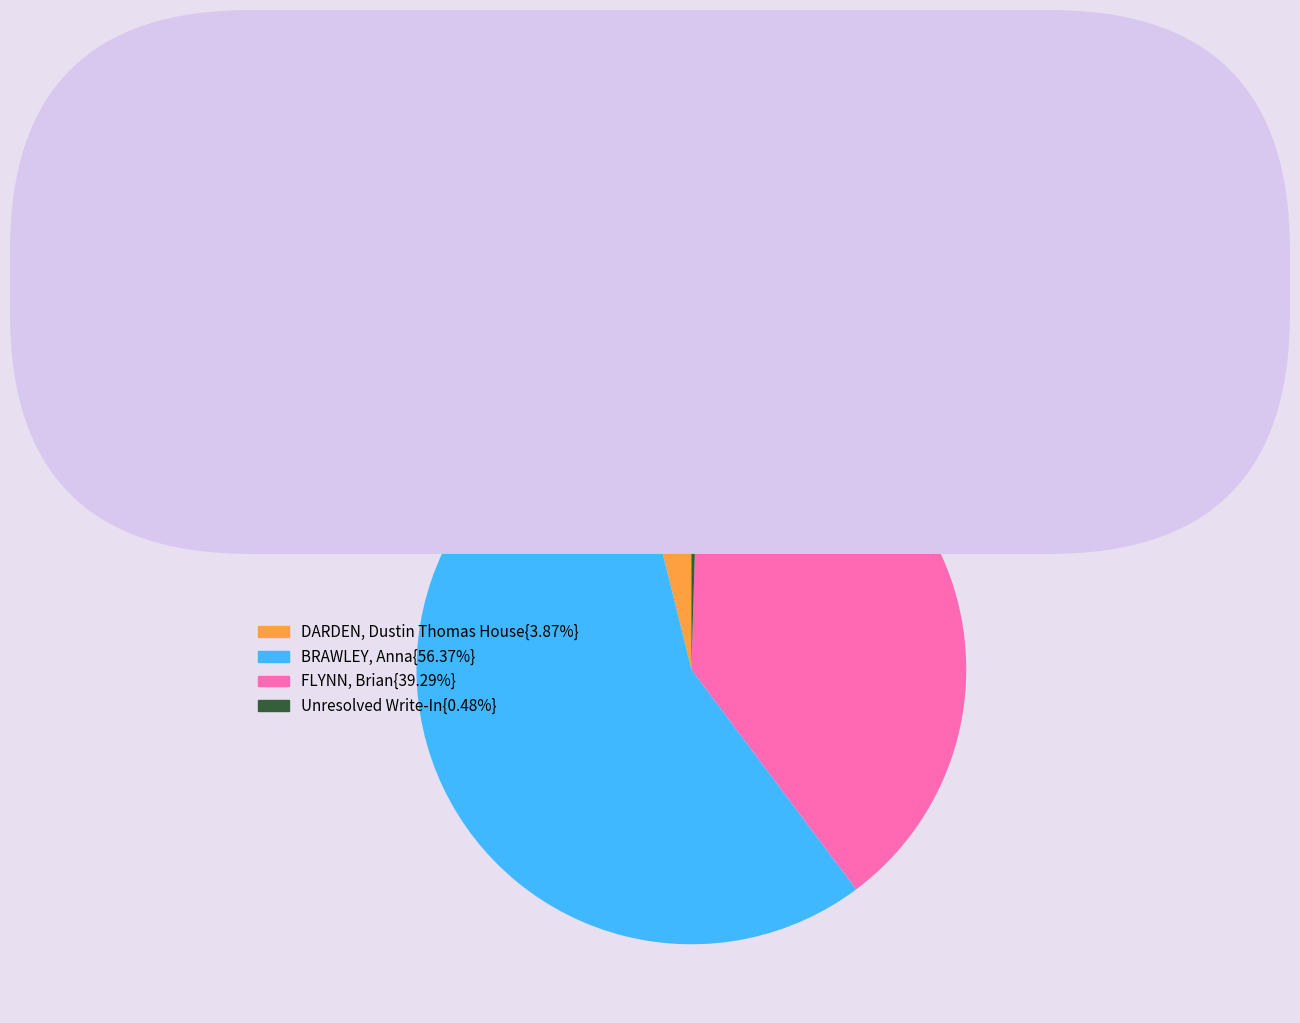

Count the number of slices in the pie.

4